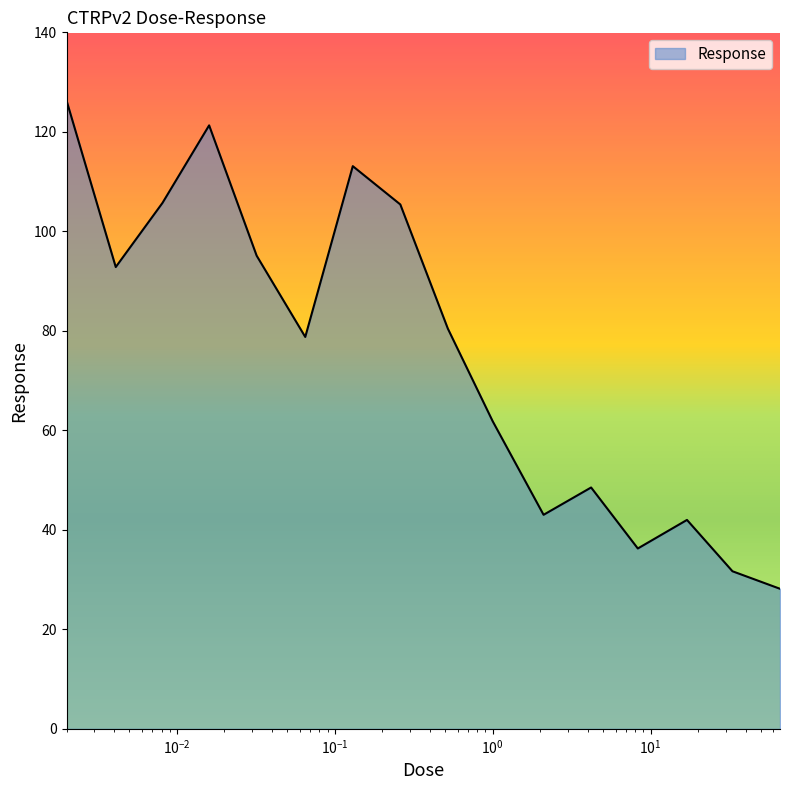

What is the maximum value shown in the chart?

126.3